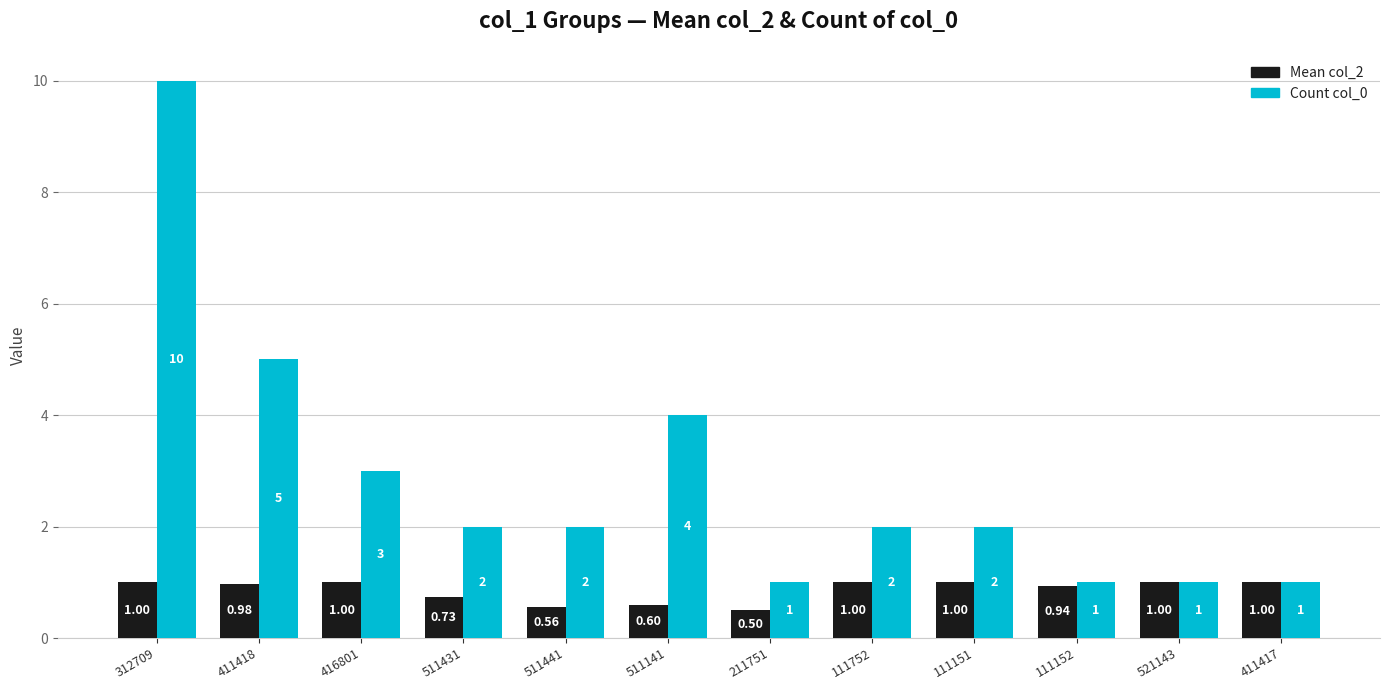

Are the bars grouped side by side (vs. stacked)?

Yes